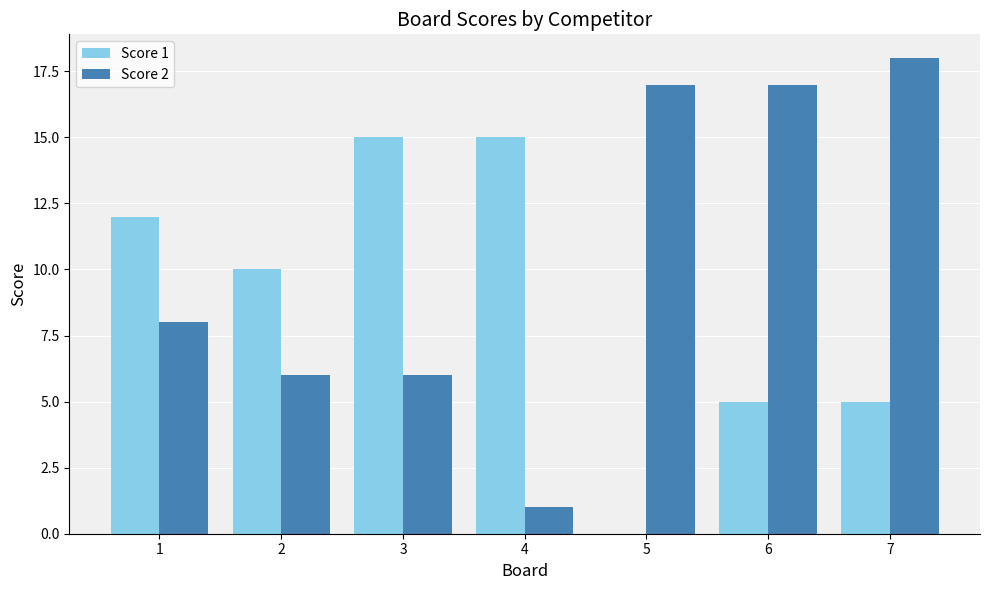

Reading left to right, list all the values displayed in this chart.

Score 1: 1=12	2=10	3=15	4=15	5=0	6=5	7=5
Score 2: 1=8	2=6	3=6	4=1	5=17	6=17	7=18